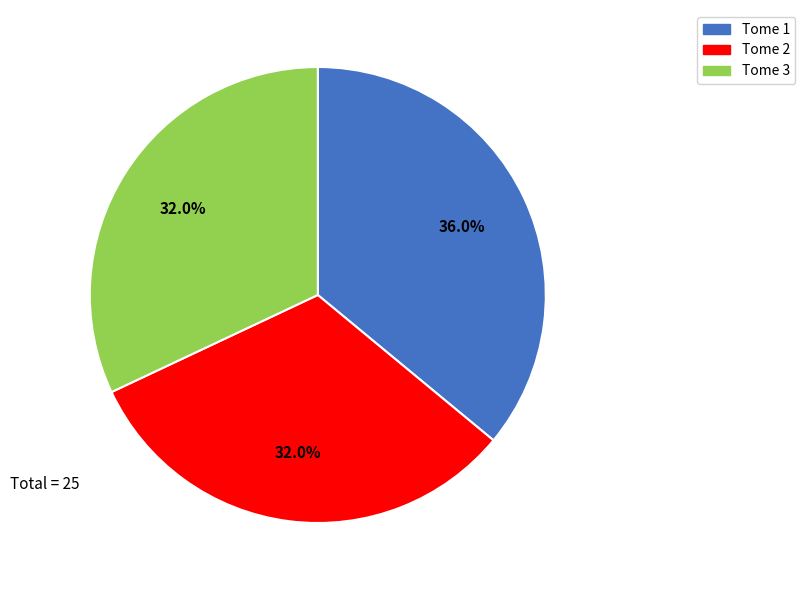

How many slices are in this pie chart?

3